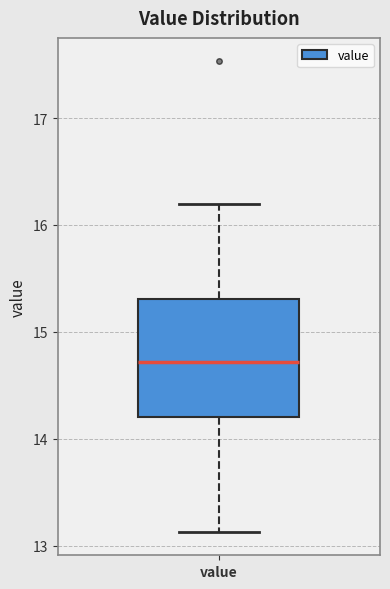

Transcribe this box plot: give where the median line is, the range the box spans, and where the two whiskers end, as read against the y-axis. The values are not printed on the chart, so give them approximately, as read against the axis.

median 14.7, box 14.2 to 15.3, whiskers 13.1 to 16.2